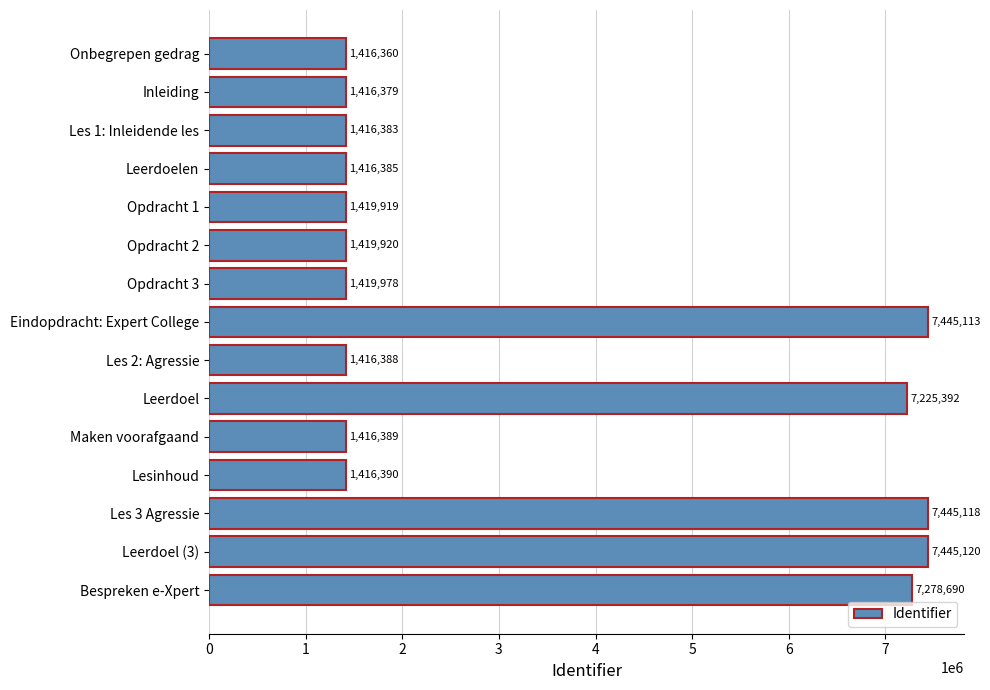

List the labels in order of value, largest first.

Leerdoel (3), Les 3 Agressie, Eindopdracht: Expert College, Bespreken e-Xpert, Leerdoel, Opdracht 3, Opdracht 2, Opdracht 1, Lesinhoud, Maken voorafgaand, Les 2: Agressie, Leerdoelen, Les 1: Inleidende les, Inleiding, Onbegrepen gedrag